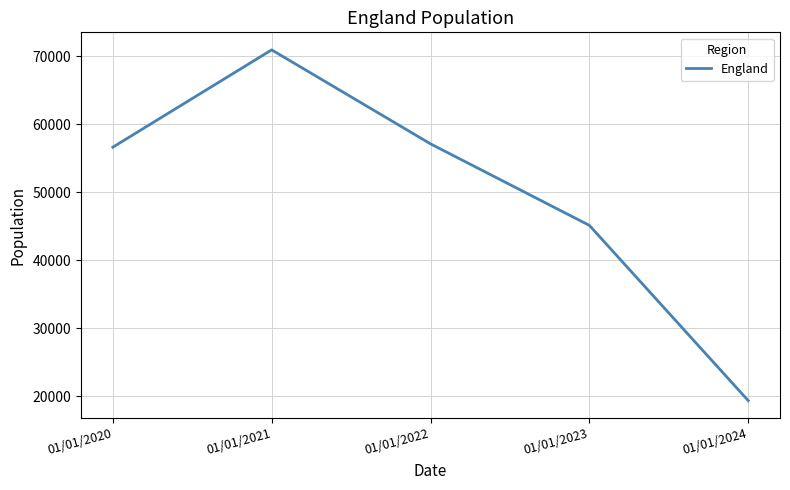

Which has a higher value, 01/01/2020 or 01/01/2023?

01/01/2020